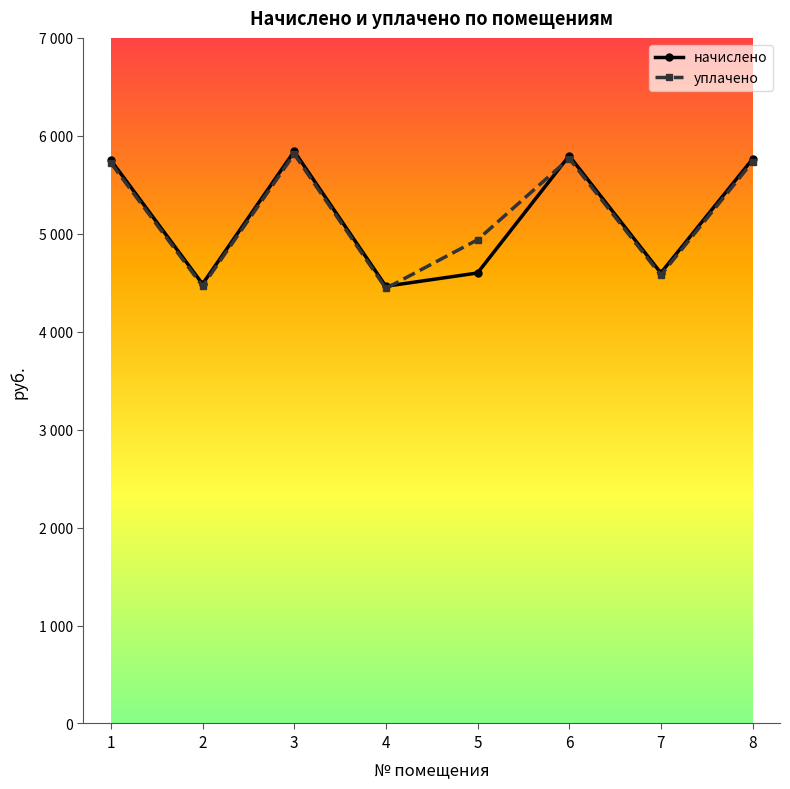

What is the approximate value of уплачено at 7?

4577.4